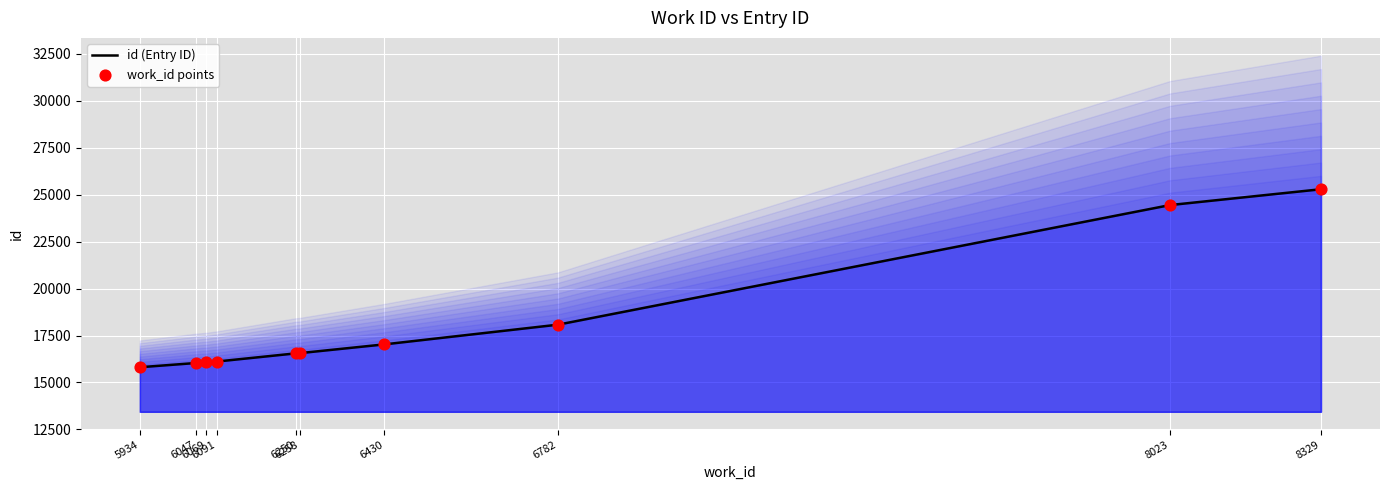

At how many categories does at least one series exceed 24843?

1